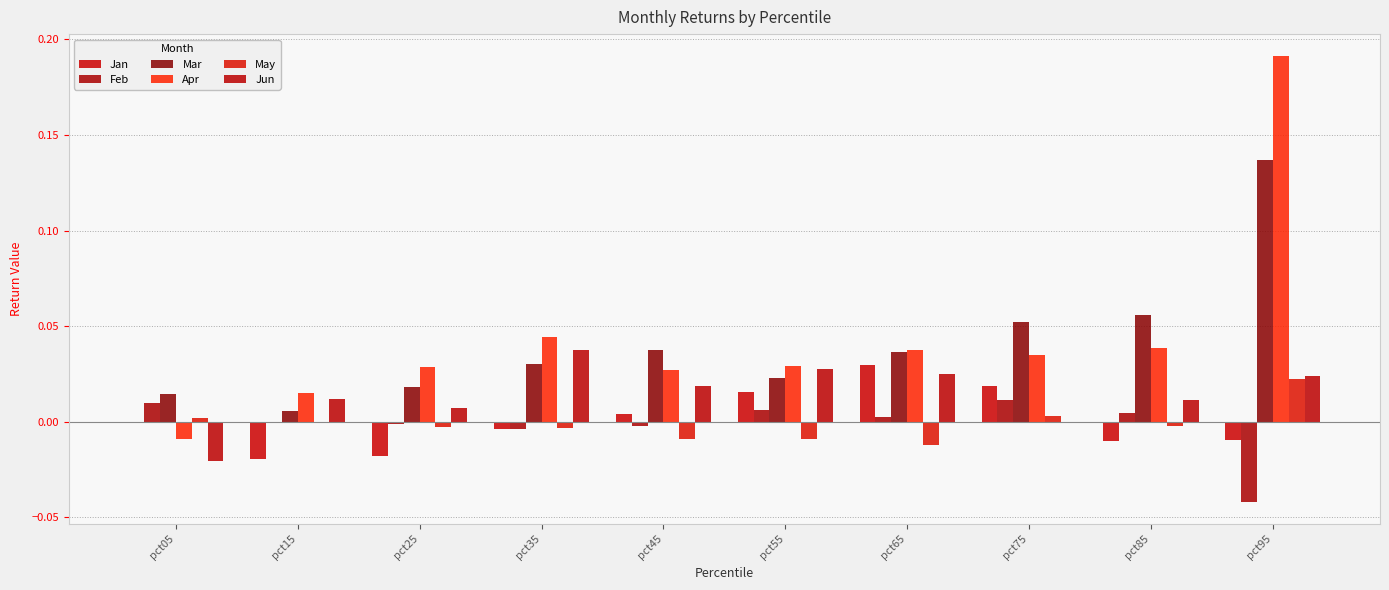

How many distinct data groups are displayed?

6